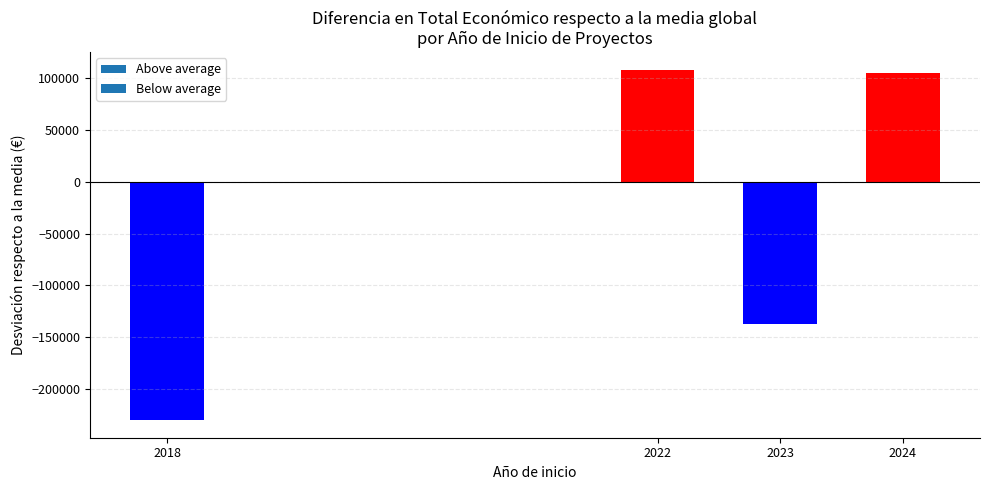

Between 2018 and 2024, which is larger?

2024